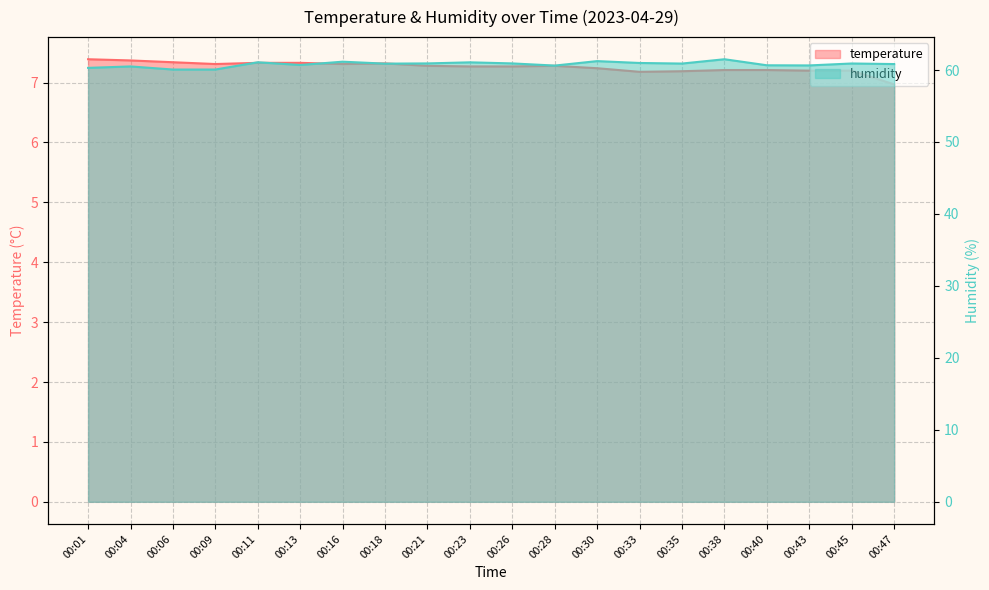

List the series in order of their peak value, lowest first.

temperature, humidity